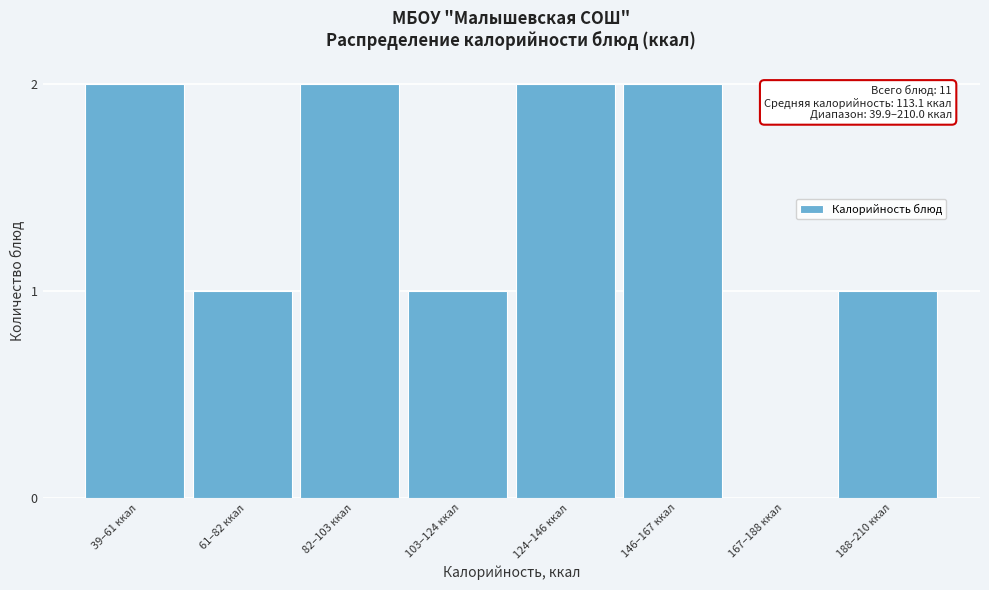

Reading left to right, transcribe all the data shown in this chart.

39–61 ккал=2	61–82 ккал=1	82–103 ккал=2	103–124 ккал=1	124–146 ккал=2	146–167 ккал=2	167–188 ккал=0	188–210 ккал=1